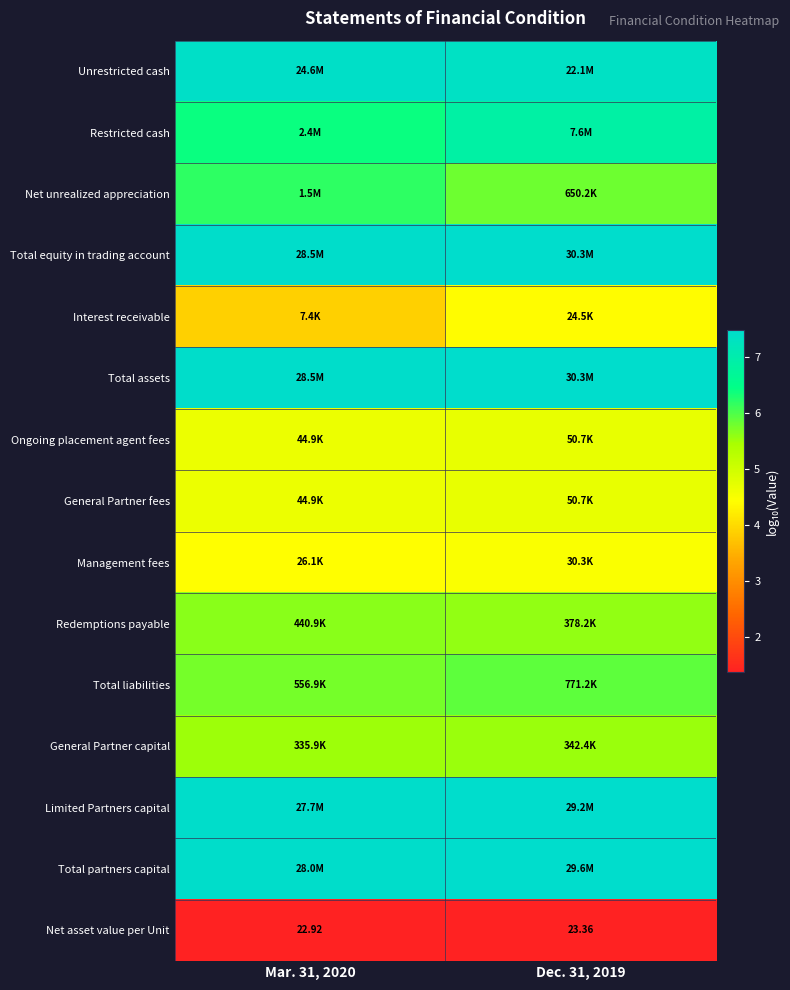

The Total partners capital series shows 13.1 at Dec. 31, 2019. True or false?

False